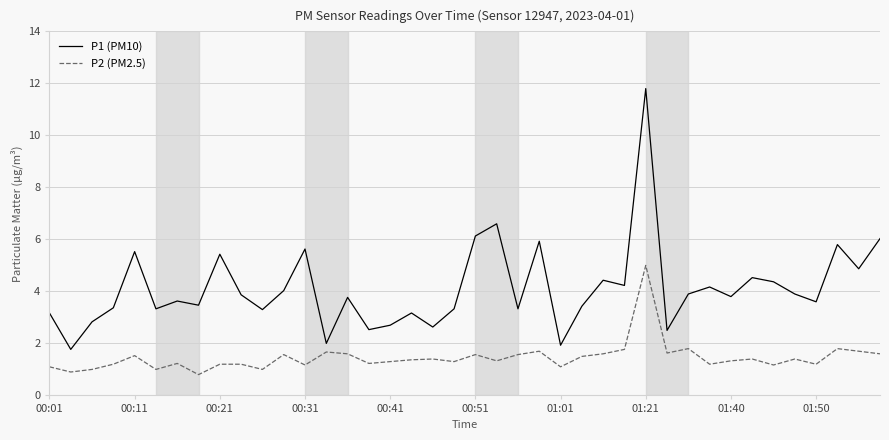

What is the maximum value shown in the chart?

11.8